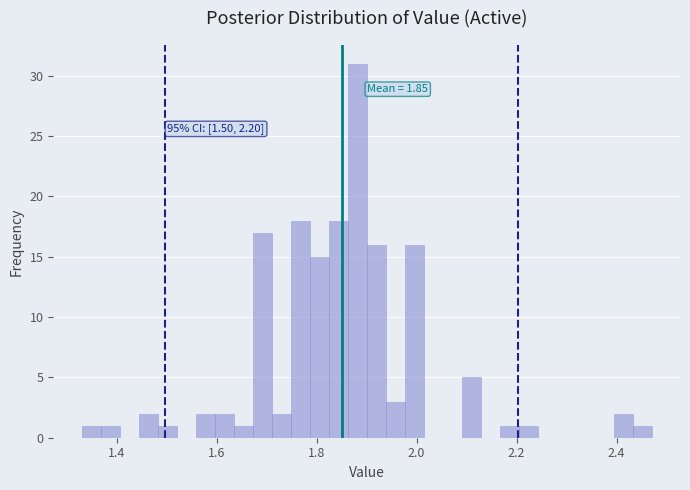

Around what value on the x-axis is the tallest bar? Give the approximate position of its centre, as read against the axis.

1.88